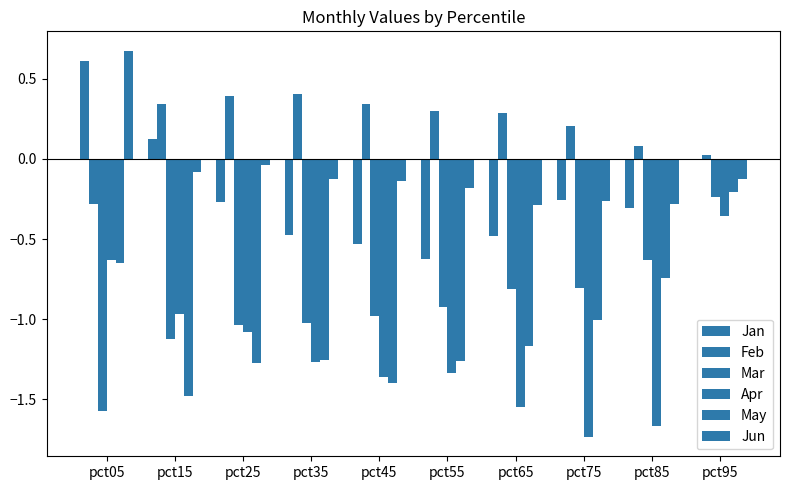

What is the difference between the maximum and second lowest values in the Apr series?

1.3